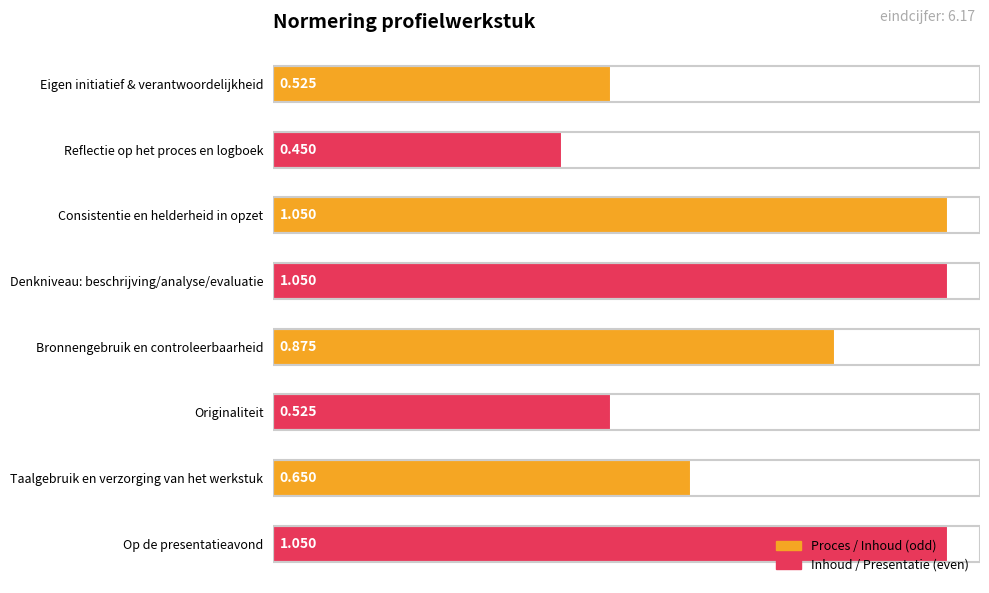

At which label is the value closest to 0?

Reflectie op het proces en logboek